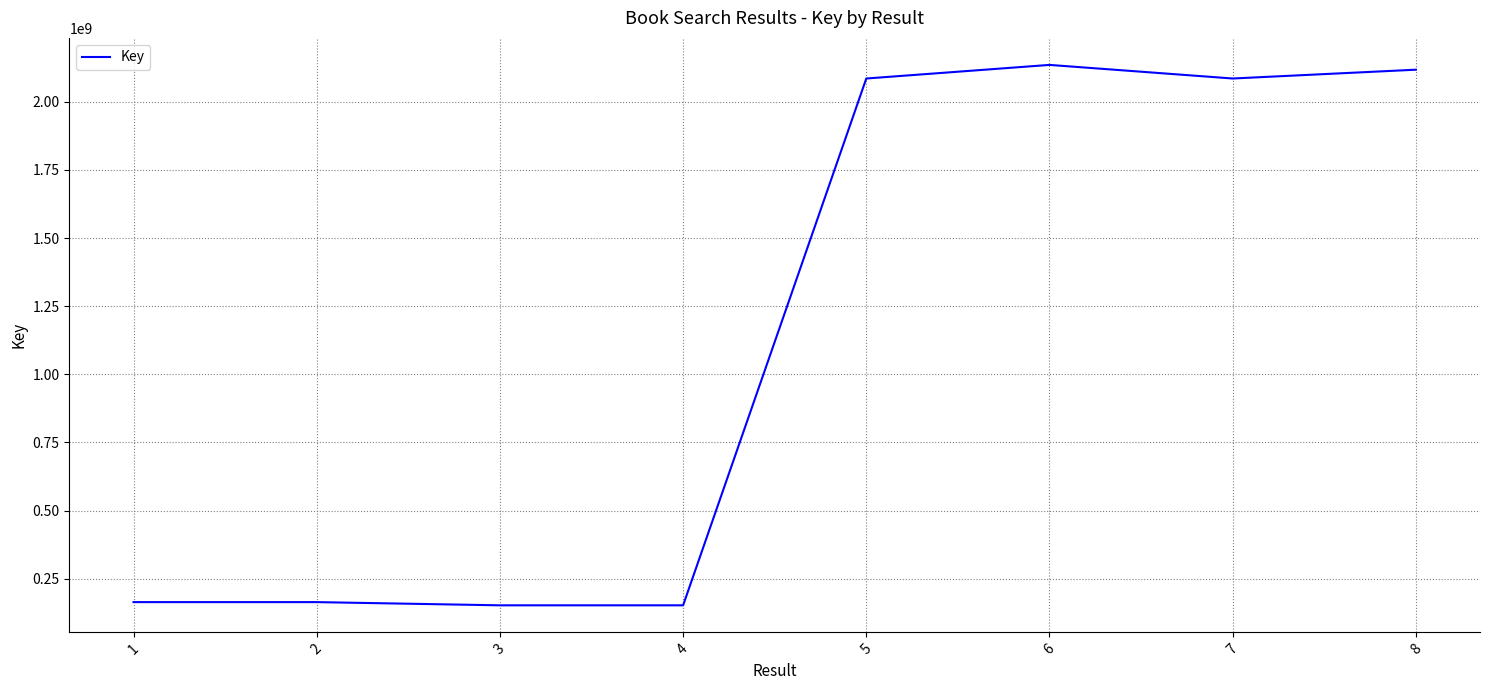

The chart shows a value of 237225438 at 1. True or false?

False